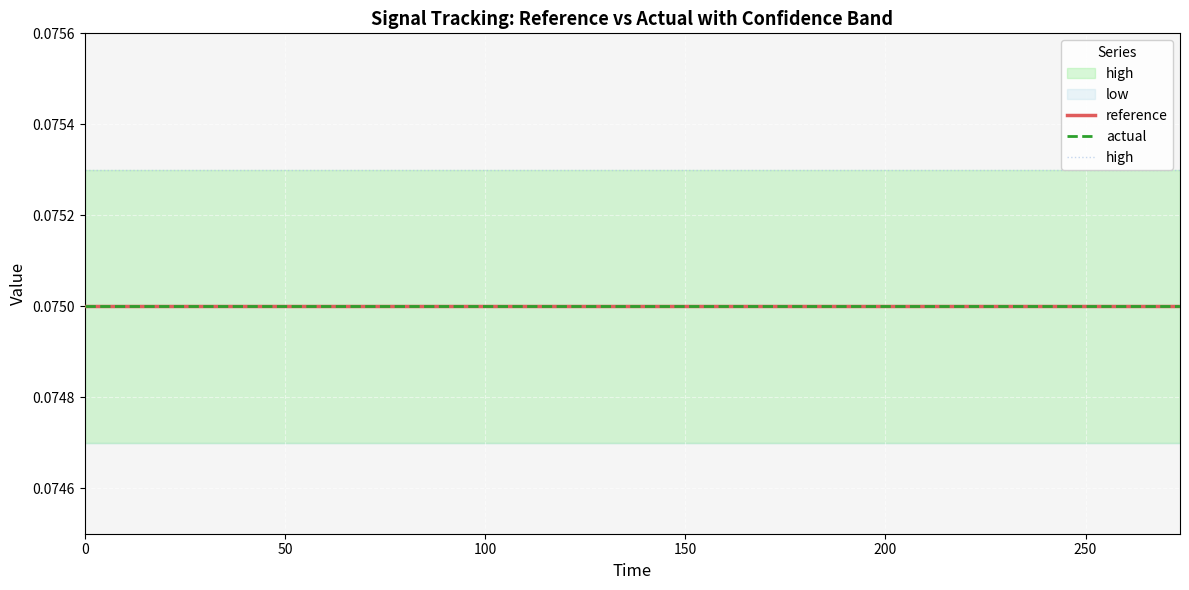

True or false: actual and reference cross at least once.

False